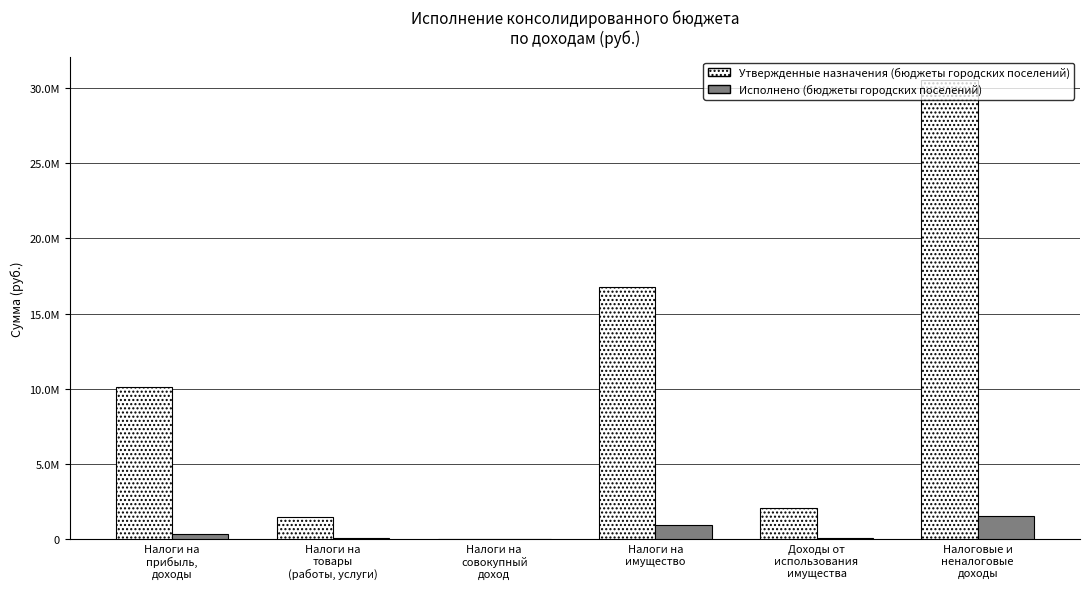

What is the value of the Исполнено (бюджеты городских поселений) bar at the 6th from the left?

1530190.2